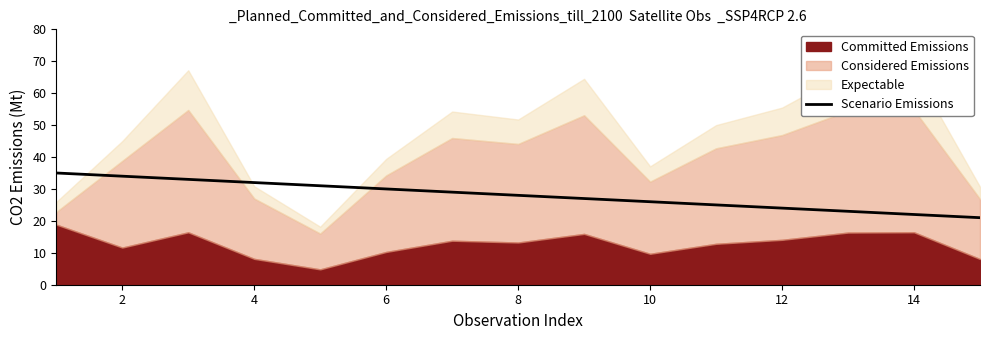

How many categories are shown in the chart?

15